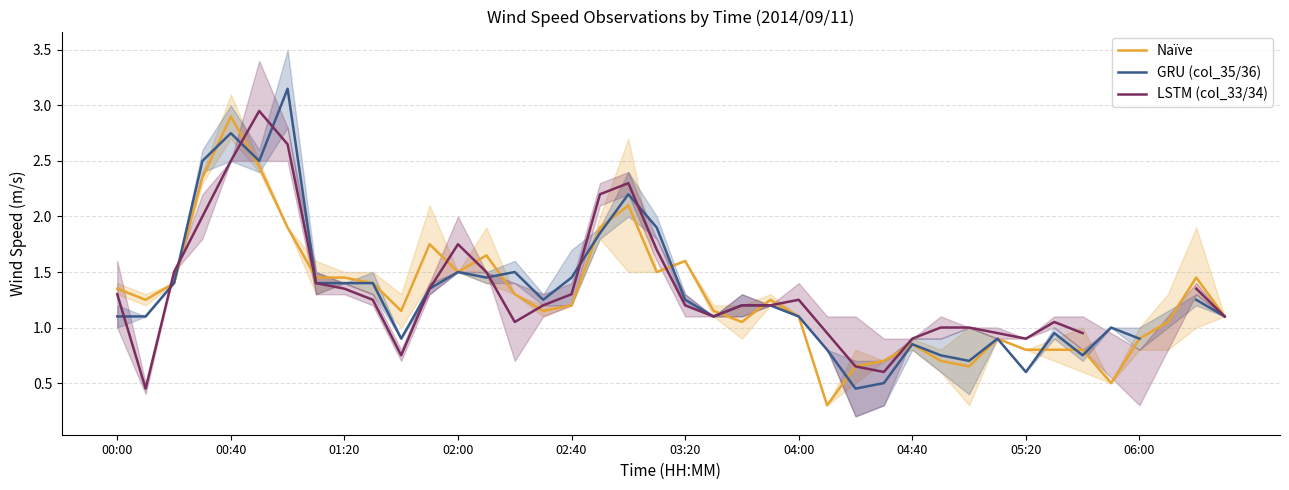

Where does the Naïve series first go above 1?

00:00